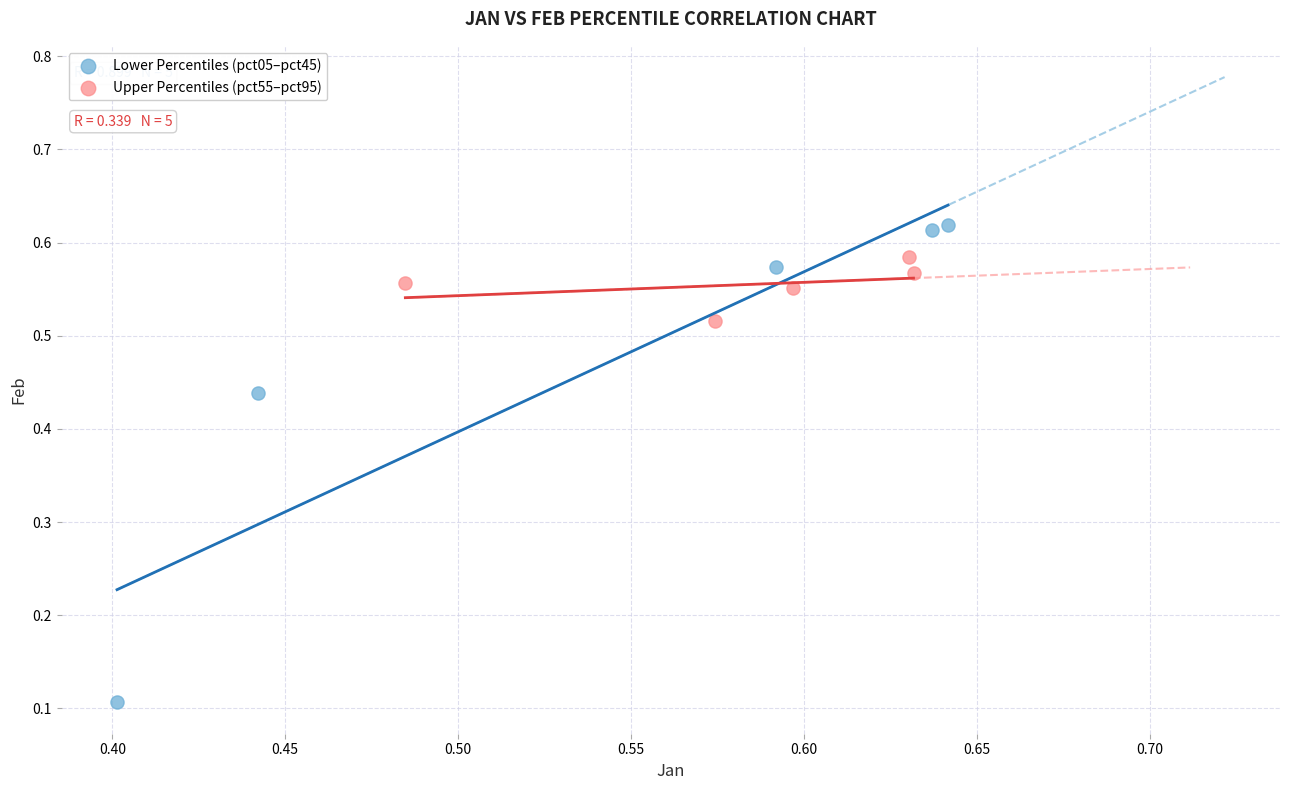

Which series reaches the maximum Y coordinate?

Lower Percentiles (pct05–pct45)